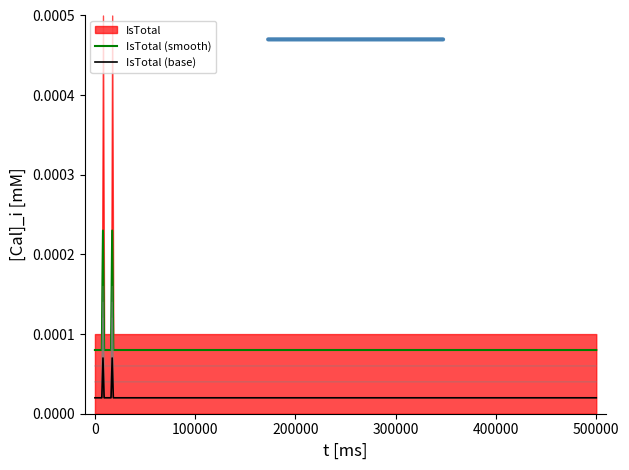

True or false: IsTotal (base) and IsTotal (smooth) cross at least once.

False